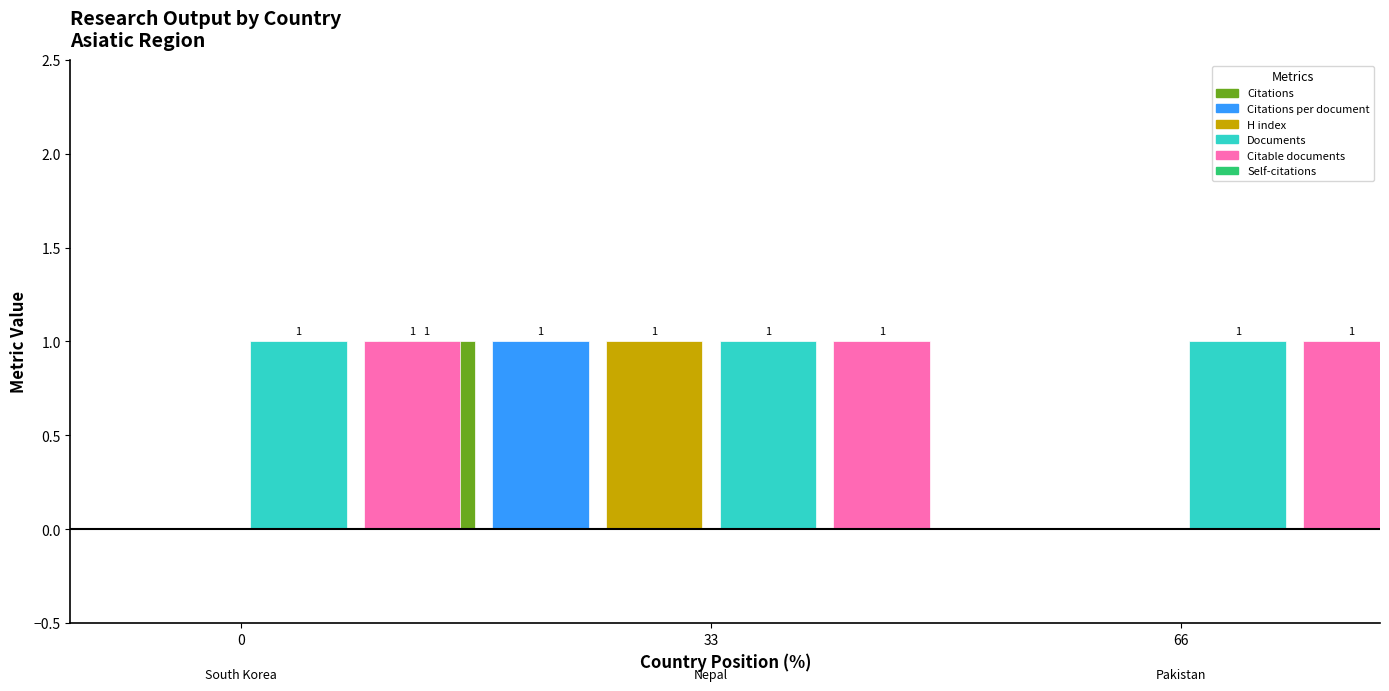

What is the label of the 2nd bar from the right?

Nepal